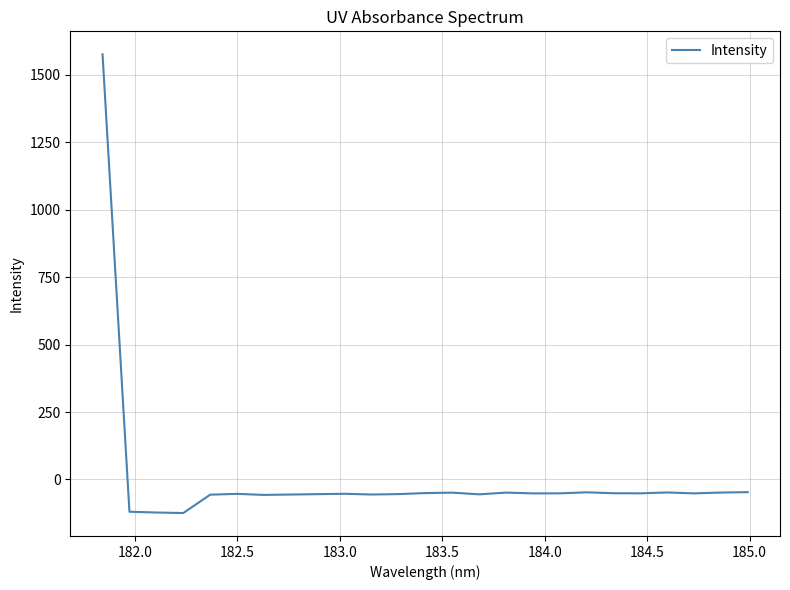

What is the minimum value shown in the chart?

-124.3